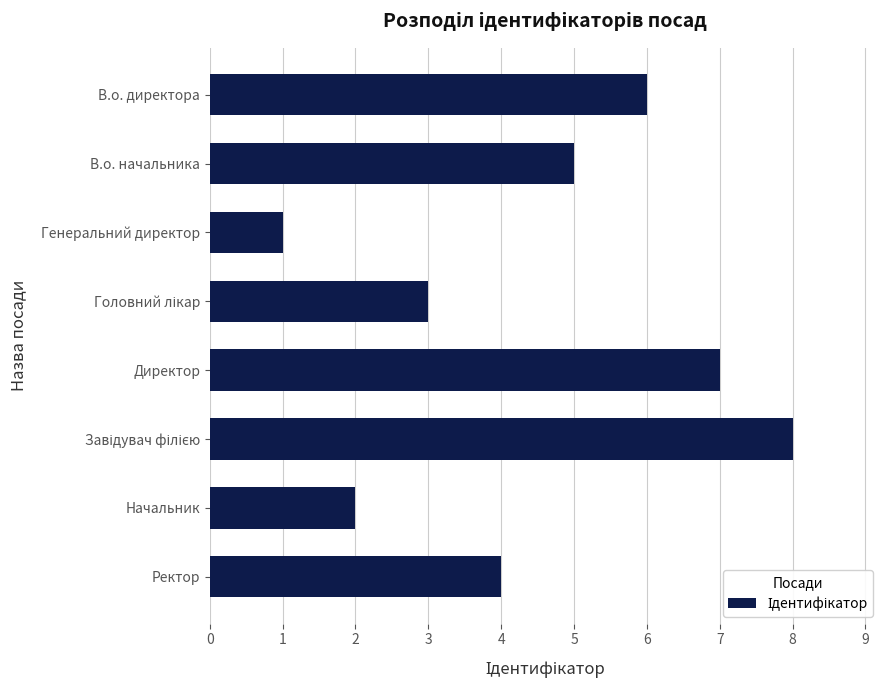

Does the chart contain any negative values?

No